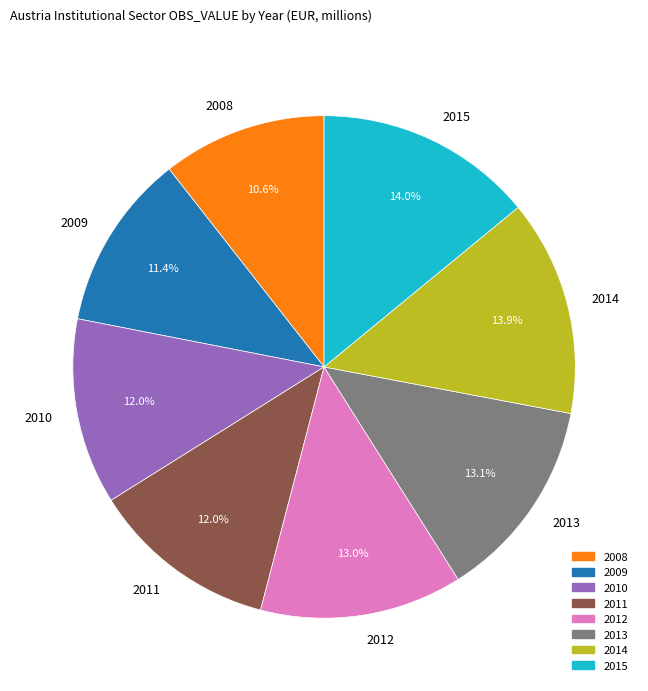

Count the number of slices in the pie.

8